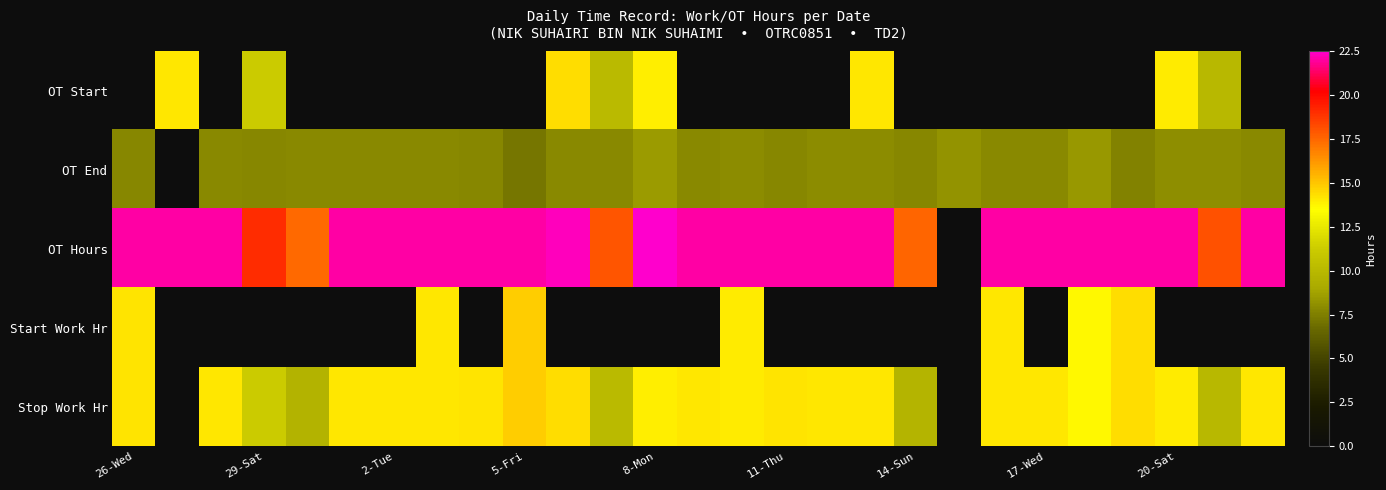

Which series has the widest spread of values?

OT Hours